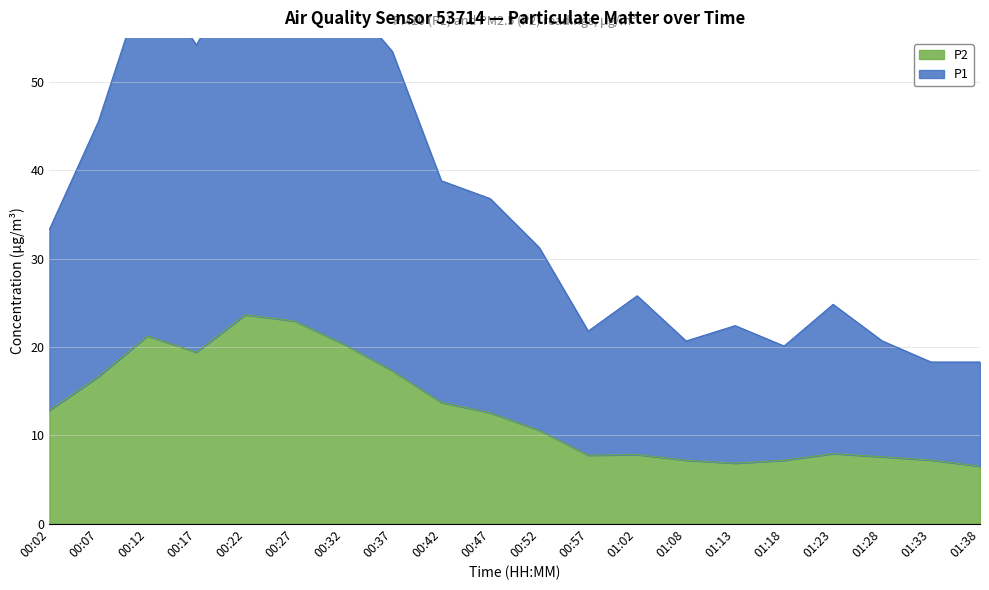

What is the lowest value of the P2 series?

6.5